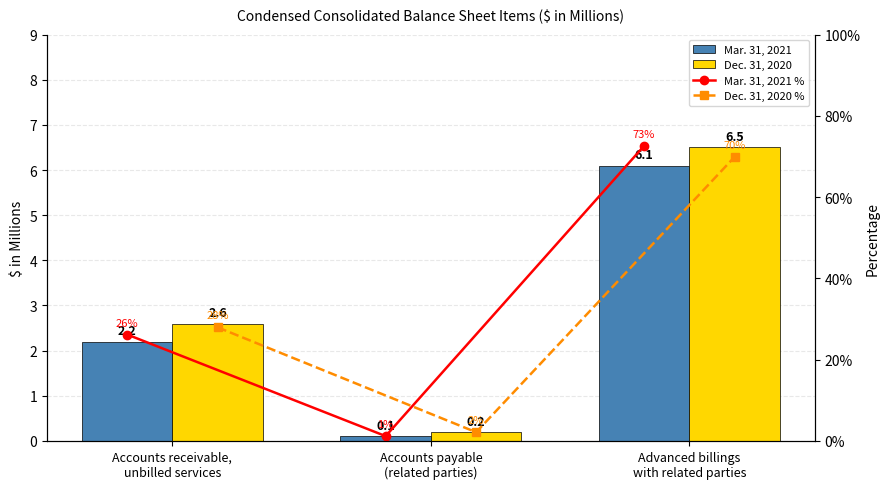

What is the highest value of the Dec. 31, 2020 series?

6.5